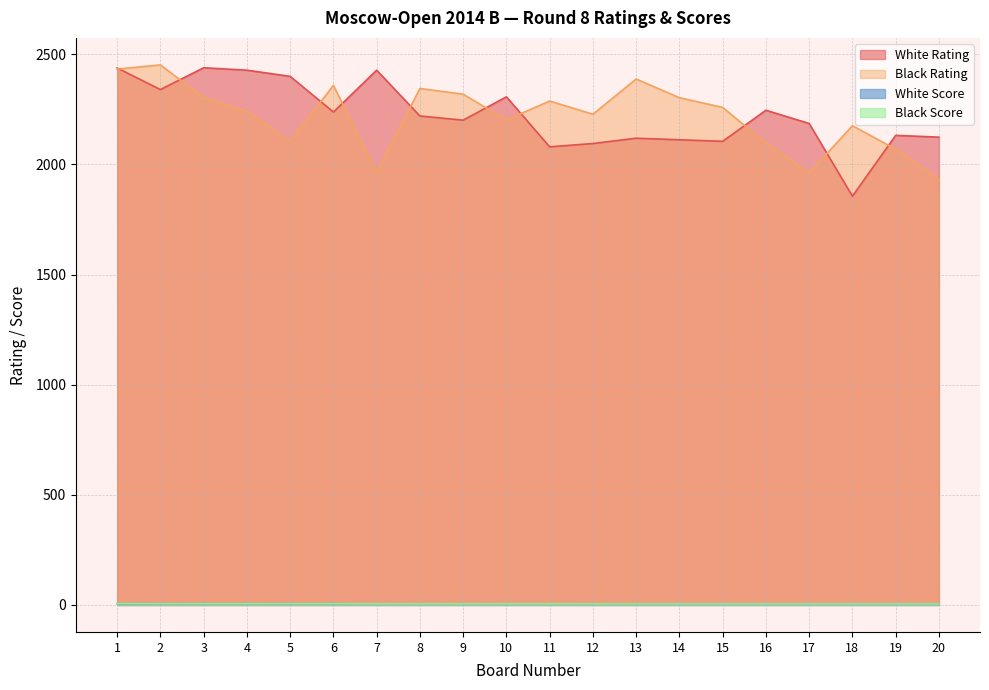

Does the chart have visible grid lines?

Yes